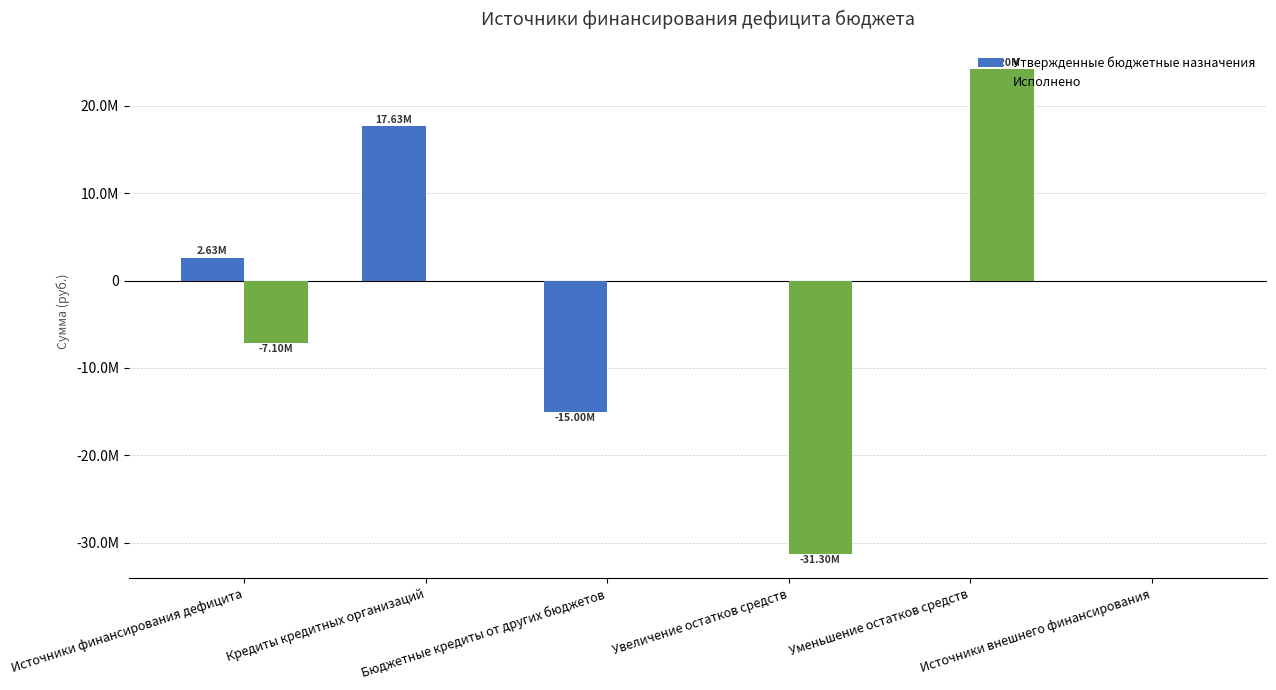

What are all the series names shown in the legend?

Утвержденные бюджетные назначения, Исполнено